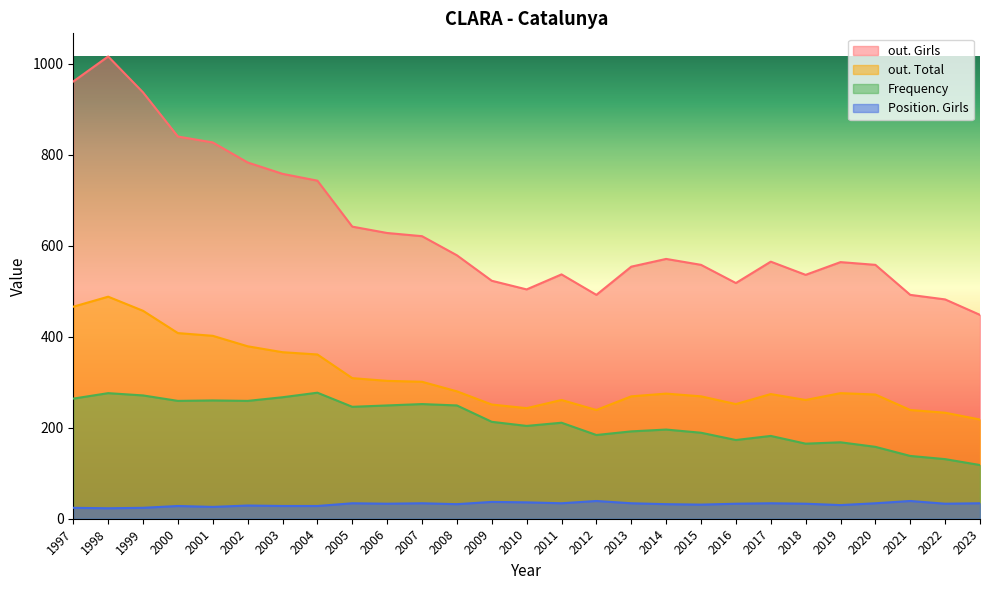

True or false: Frequency has a value of 267 at 2003.

True